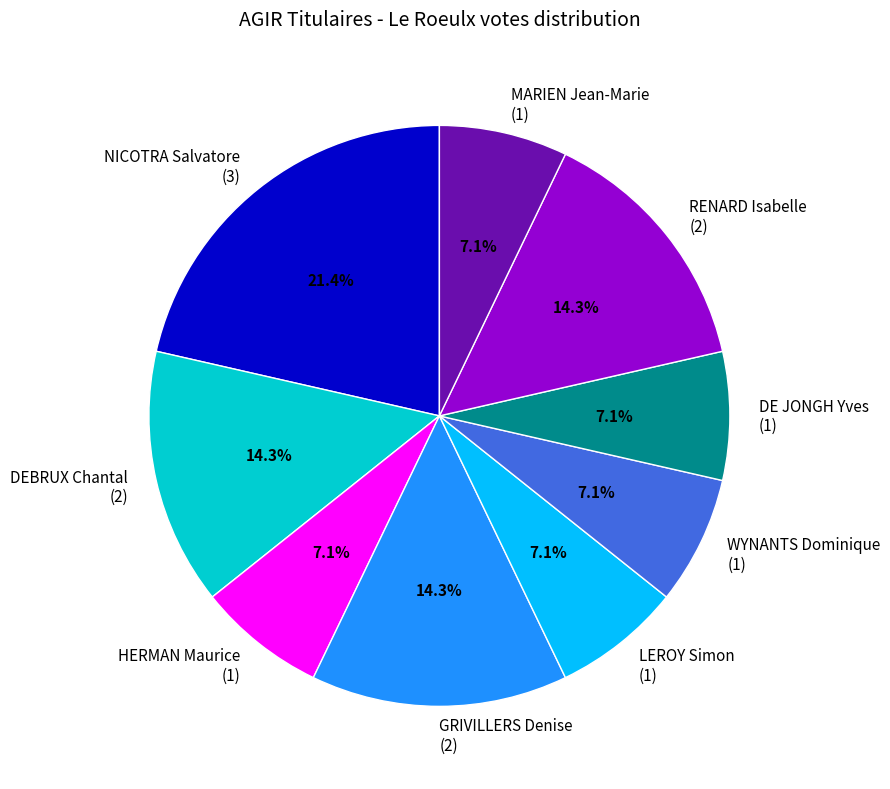

What percentage do LEROY Simon and NICOTRA Salvatore together represent?

28.6%